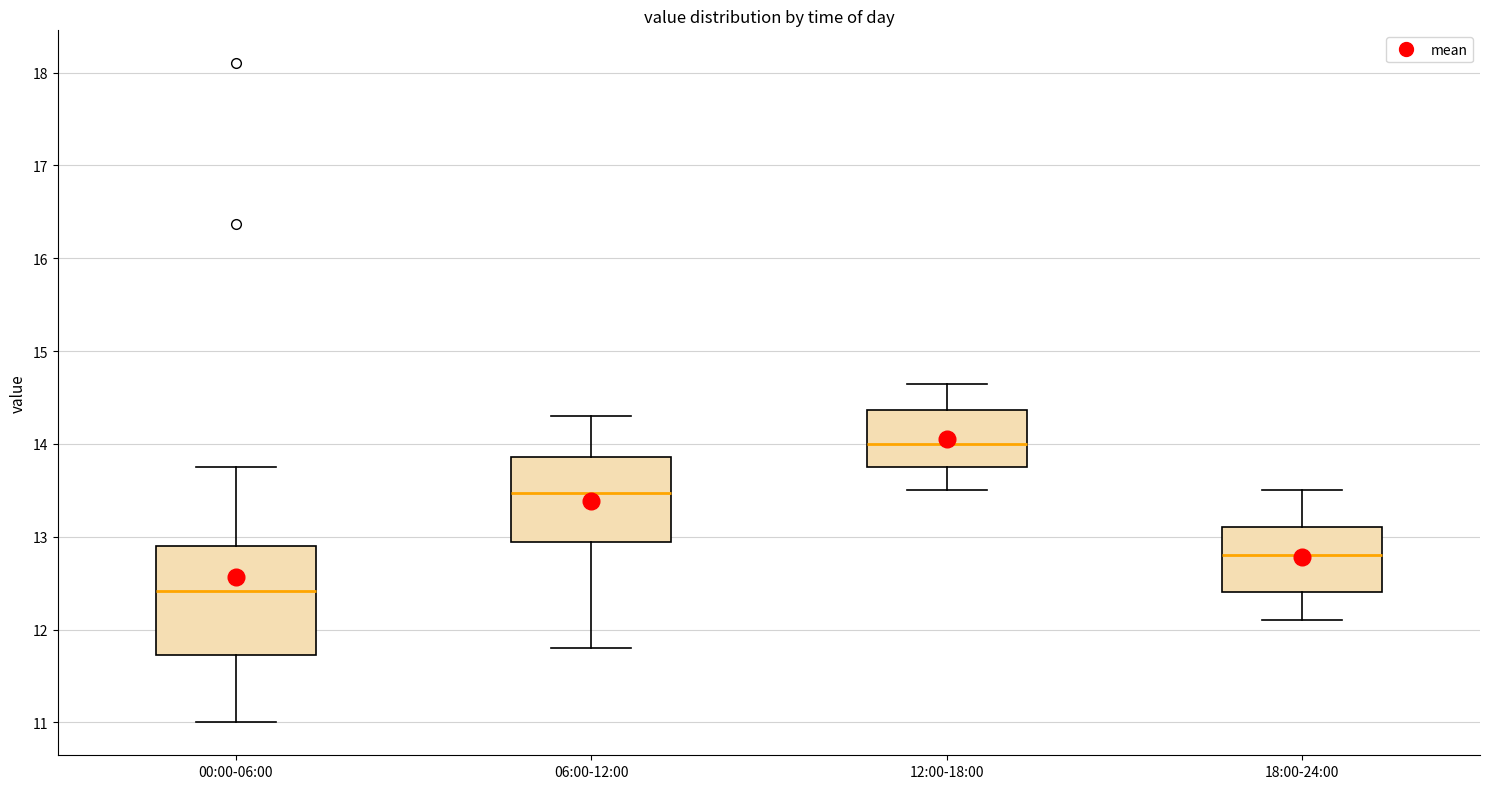

Where does the lower whisker of the box for 06:00-12:00 end on the y-axis? The values are not printed on the chart, so give them approximately, as read against the axis.

11.8